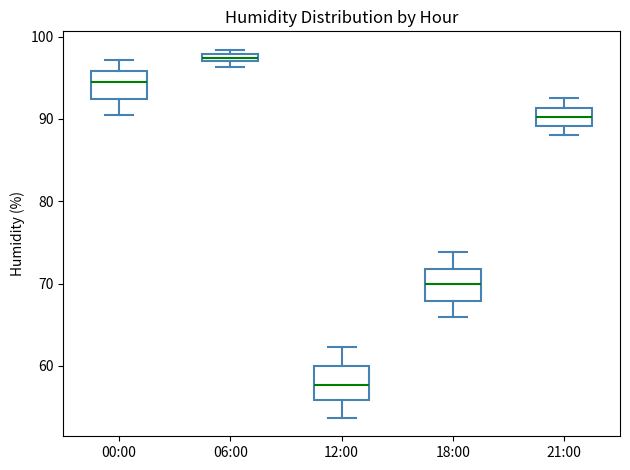

Which box has the highest median line?

06:00